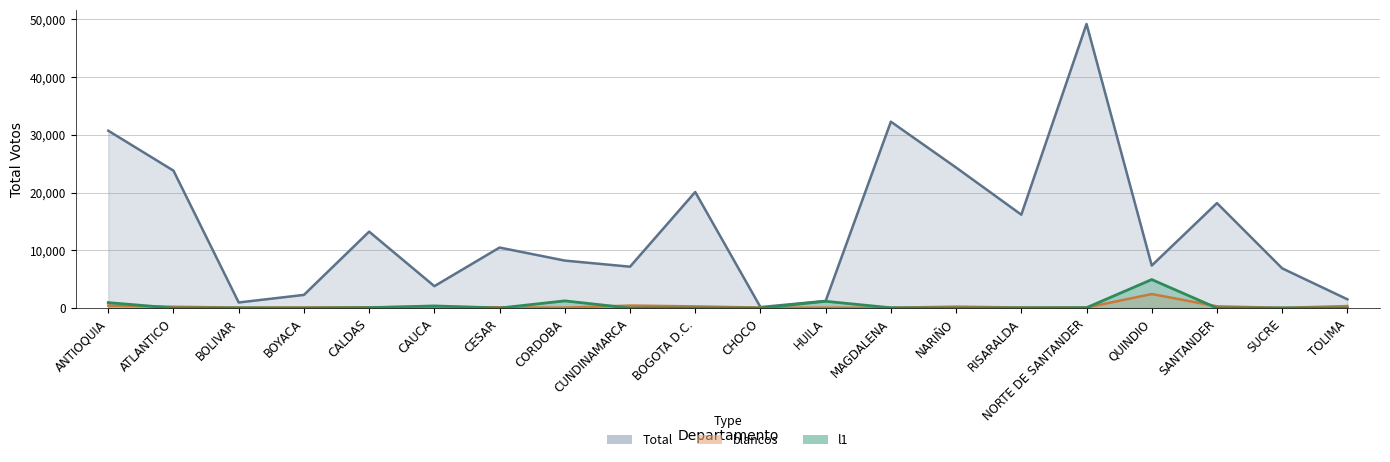

Count the number of categories in the chart.

20